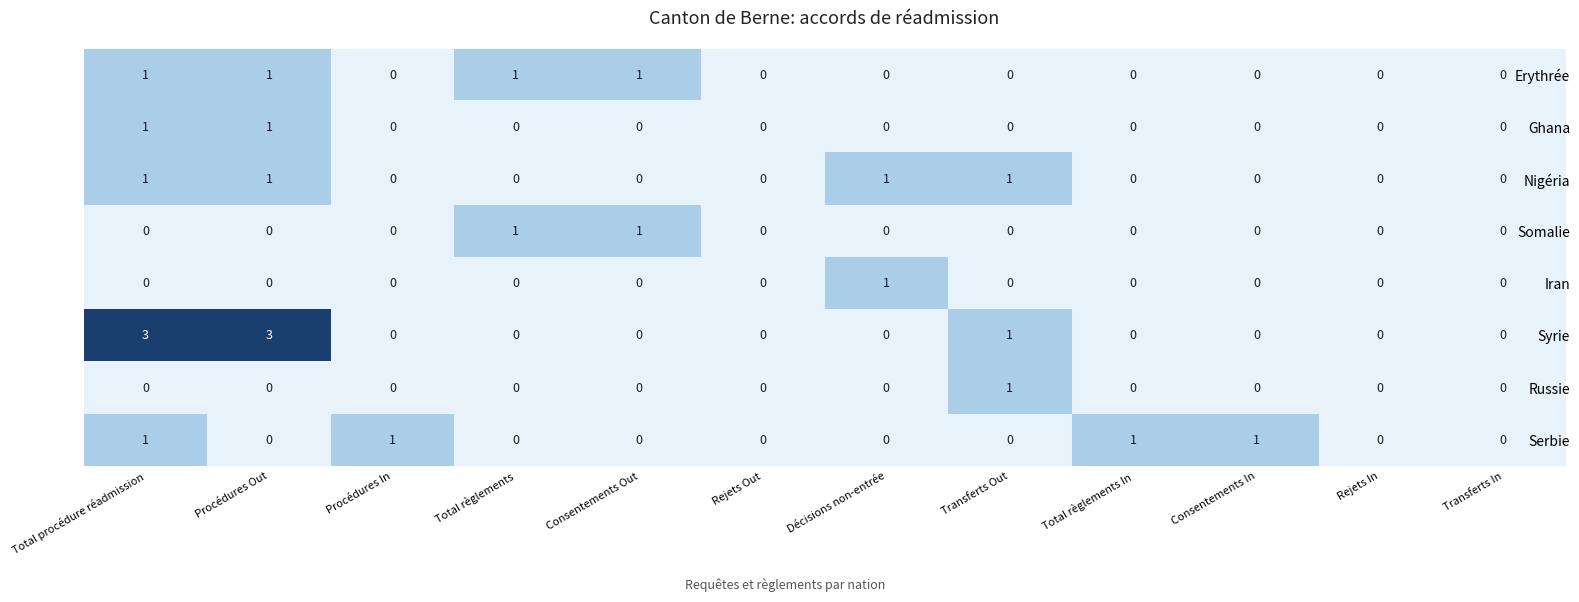

Is it true that Serbie equals 1 at Consentements In?

True